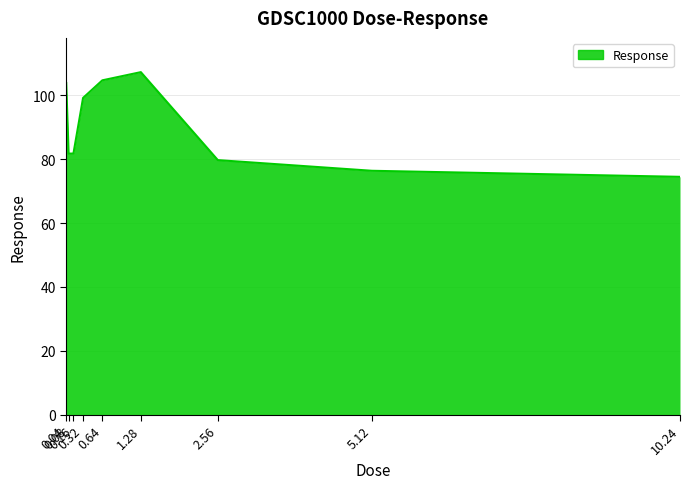

What is the greatest value displayed?

107.3